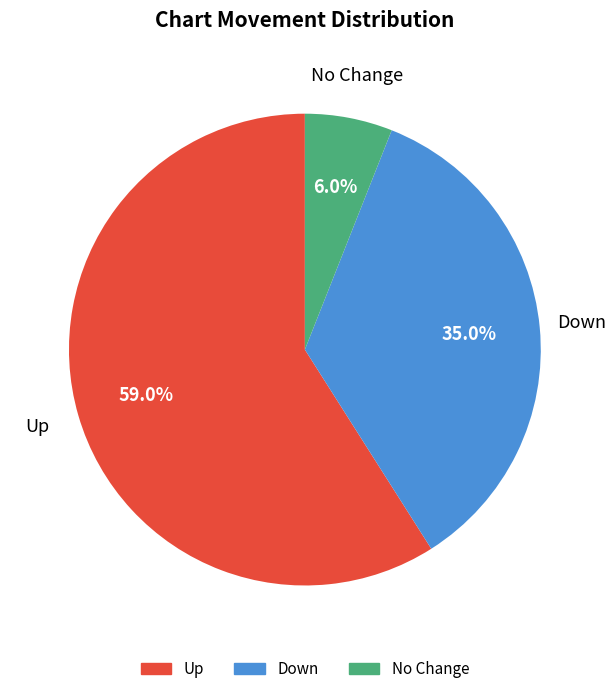

Is there a majority slice in this chart?

Yes